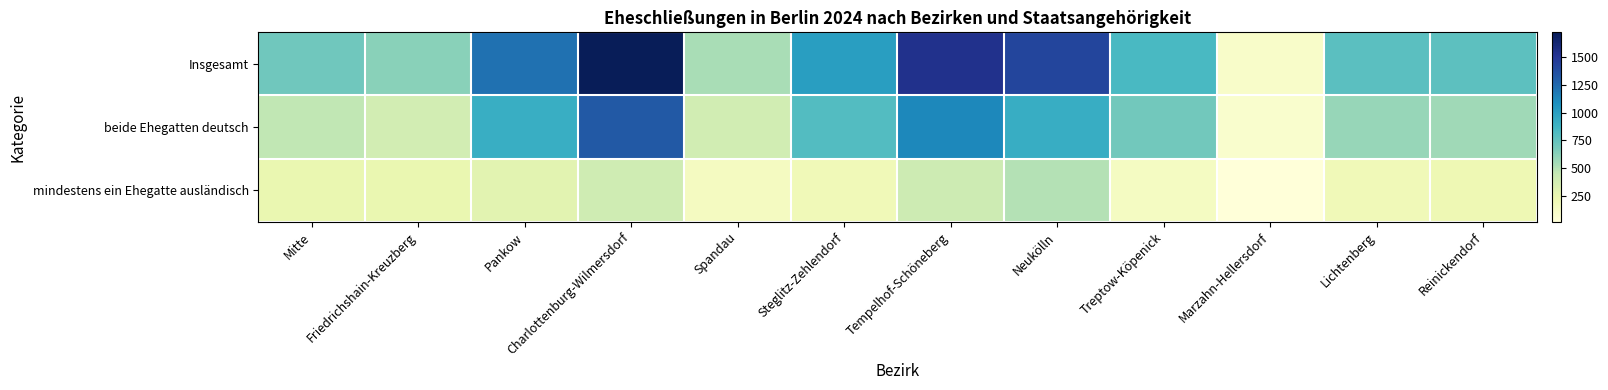

What is the spread (max minus min) of values at Steglitz-Zehlendorf?

807